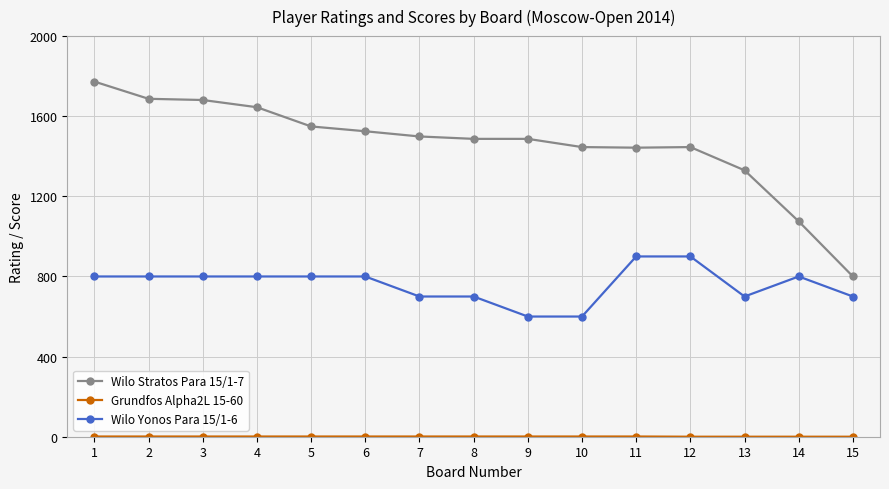

True or false: Wilo Stratos Para 15/1-7 and Wilo Yonos Para 15/1-6 intersect in this chart.

False